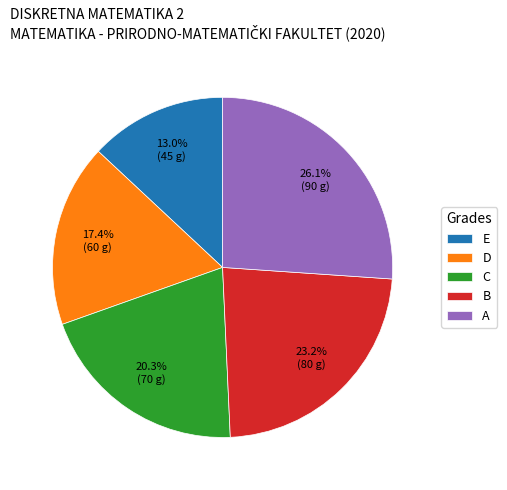

To the nearest percent, what is the combined percentage of B and D?

41%